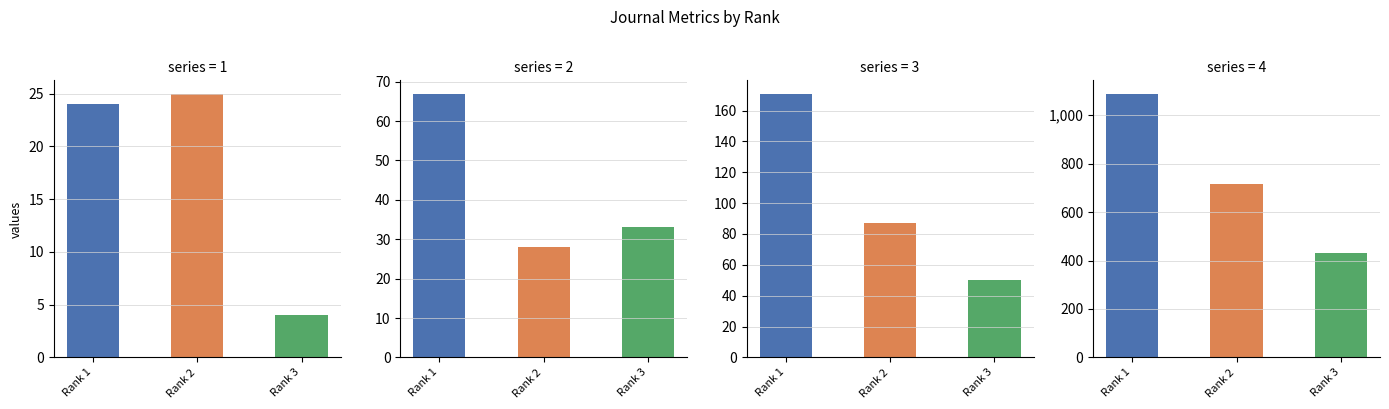

What is the difference between the highest and lowest values at Rank 1?

1065